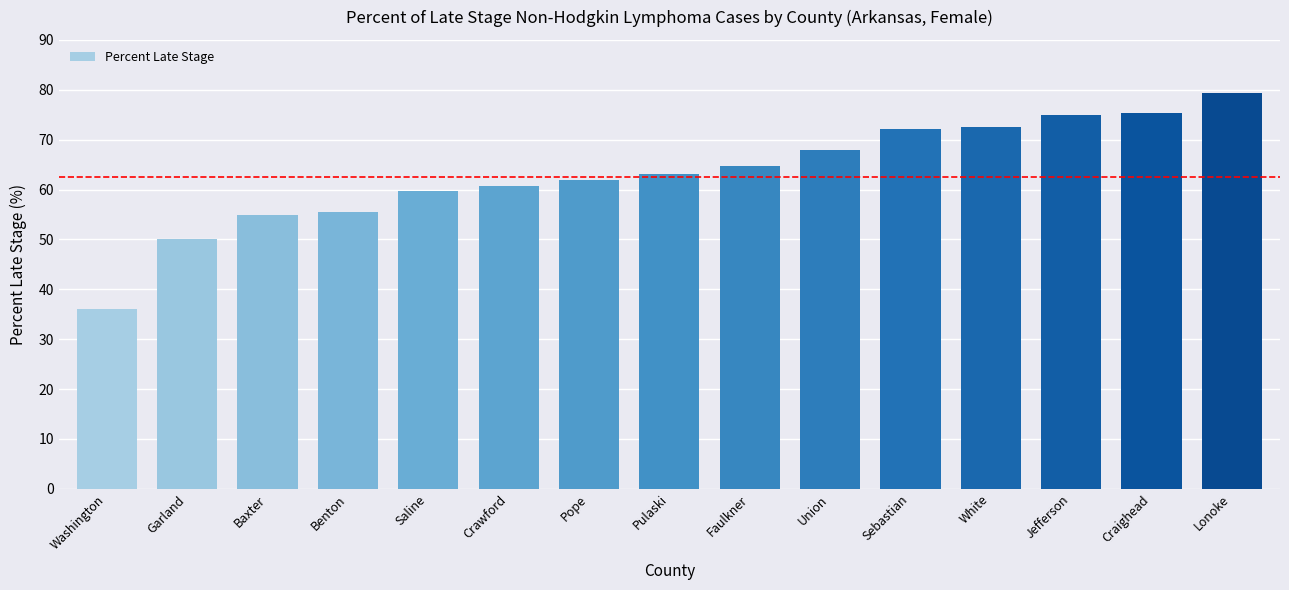

Which has a higher value, Lonoke or Baxter?

Lonoke